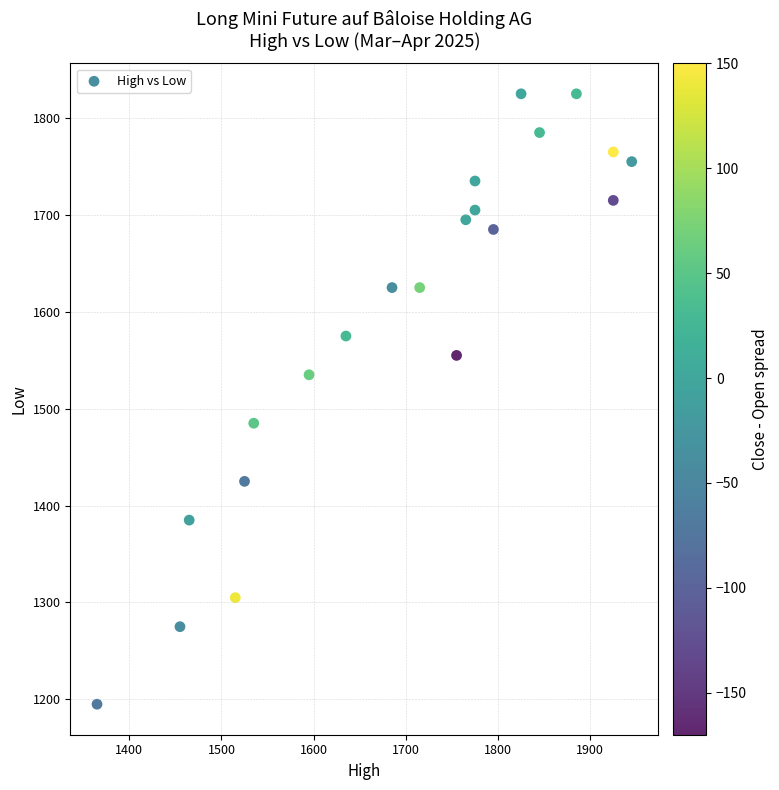

What is the range of X values (max minus min)?

580